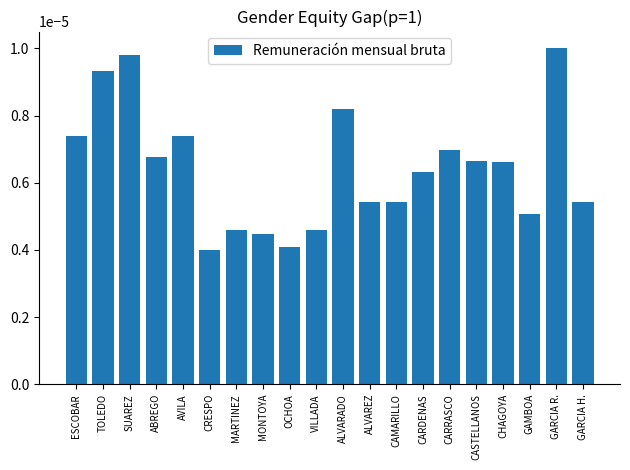

What is the label of the 16th bar from the right?

AVILA